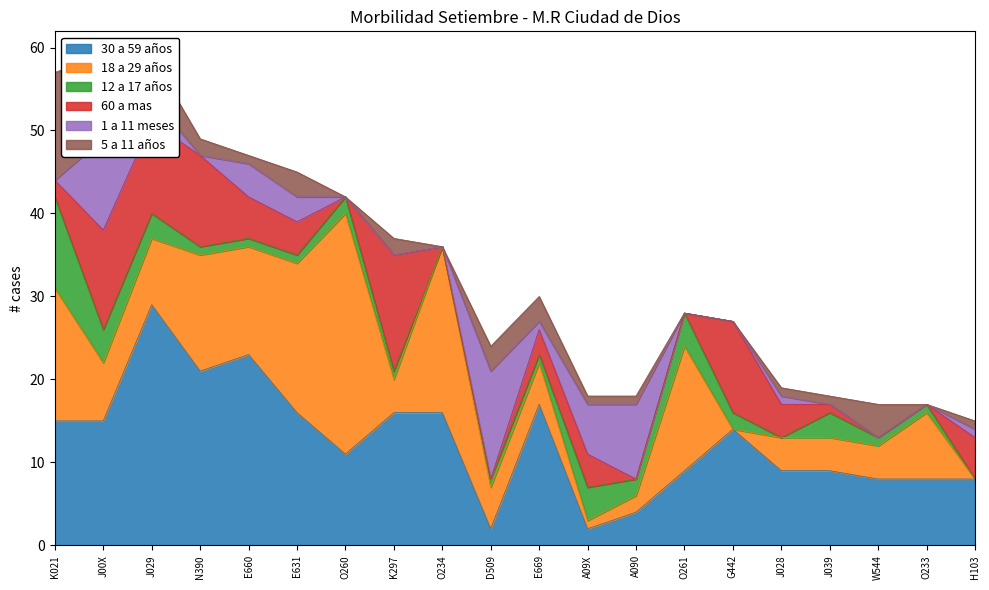

True or false: 5 a 11 años has more than 1 interior local peaks.

True